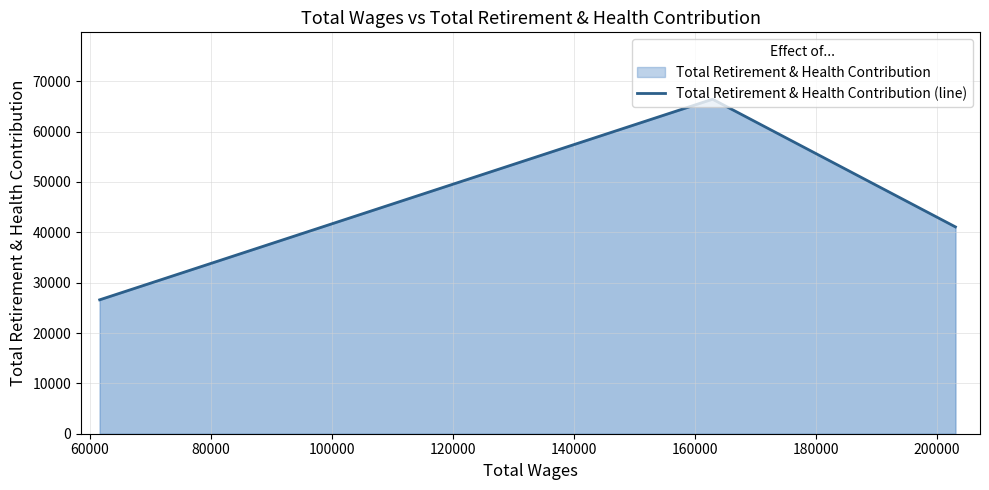

What is the greatest value displayed?

66424